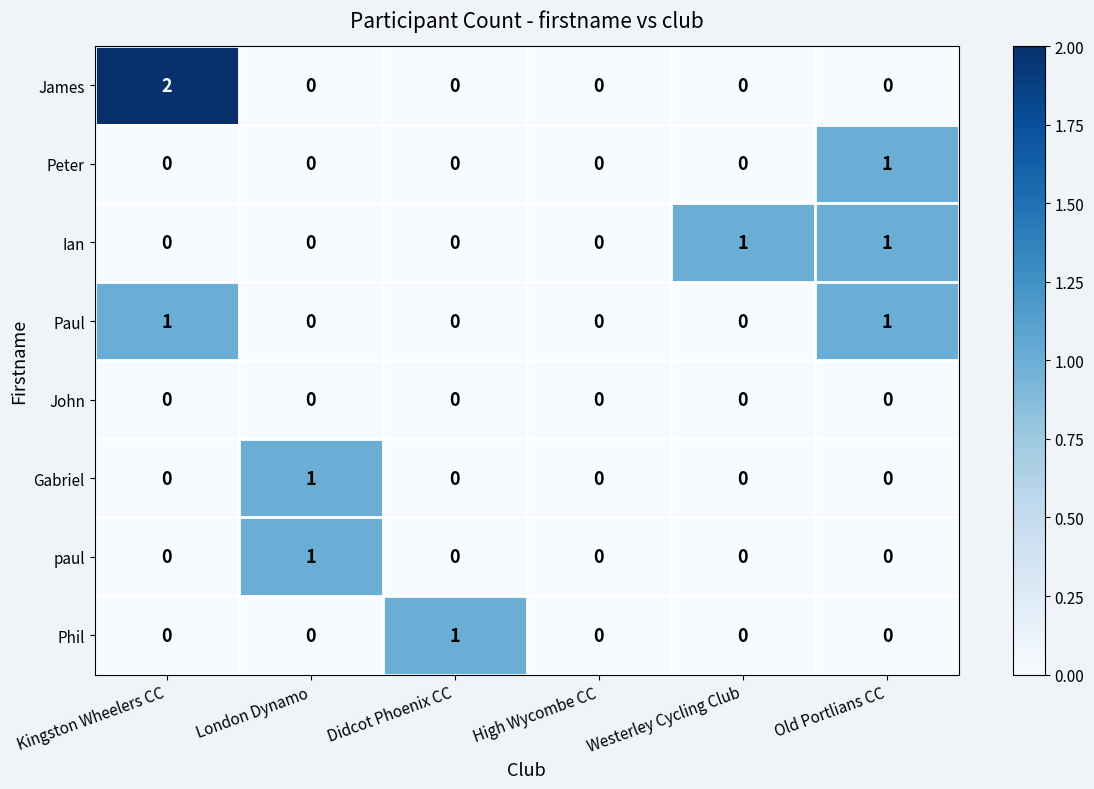

How many Peter values are between 0 and 1?

6